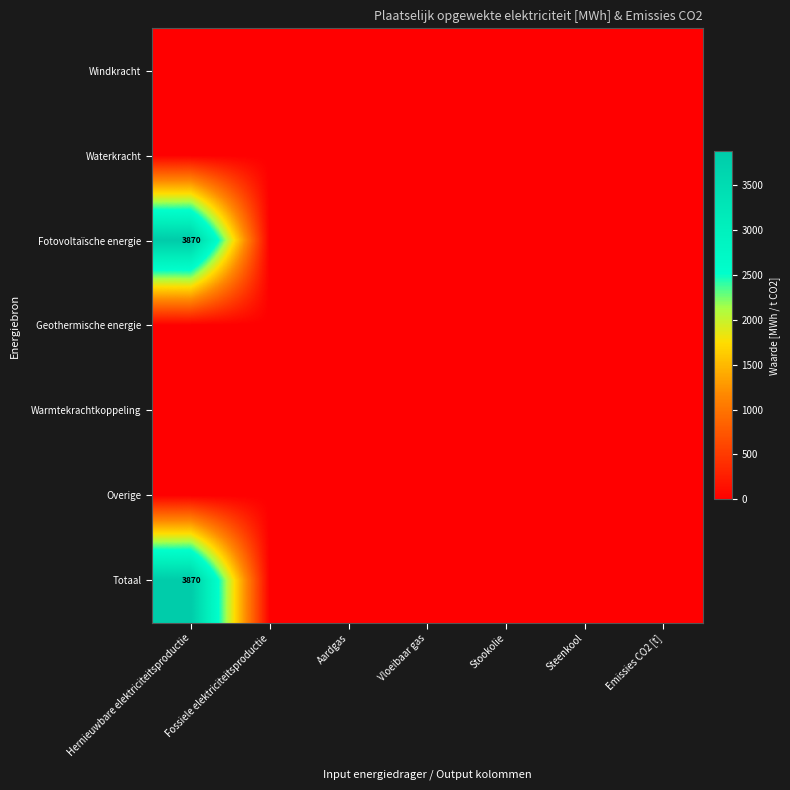

Between Hernieuwbare elektriciteitsproductie and Stookolie, which series saw the biggest shift?

Fotovoltaïsche energie